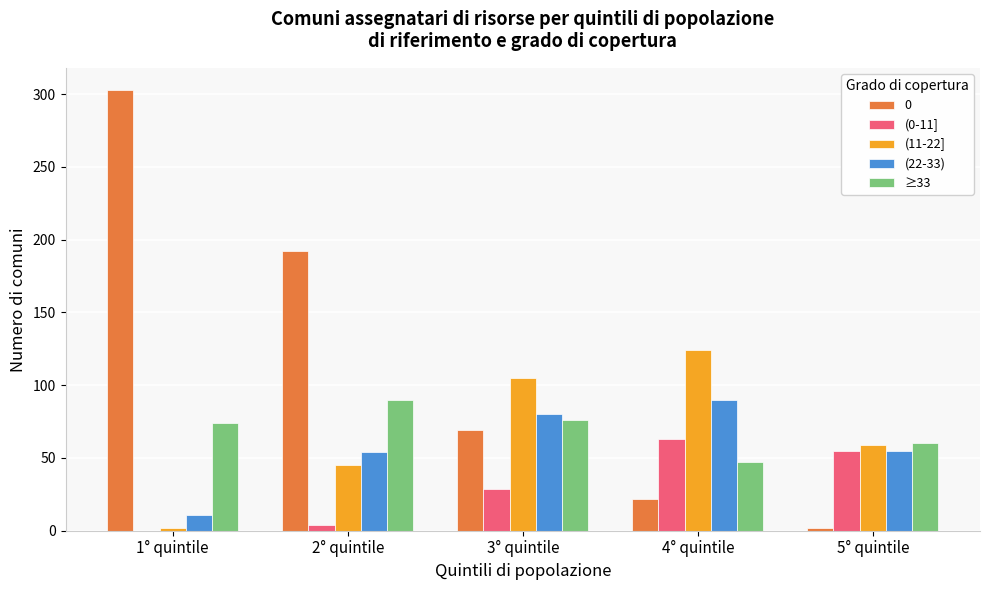

What is the maximum value shown in the chart?

303